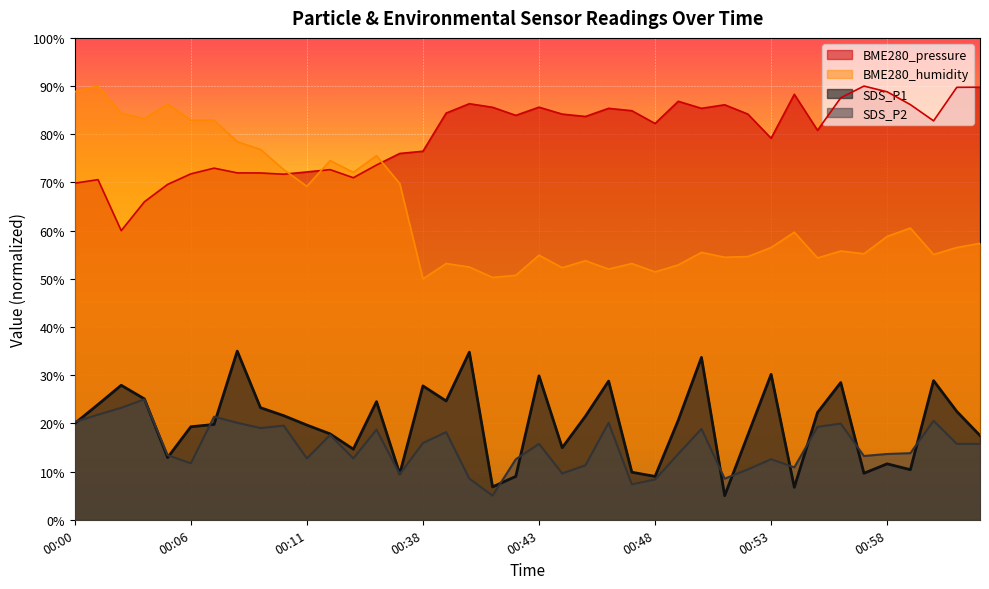

Where is the first local maximum for BME280_humidity?

00:01